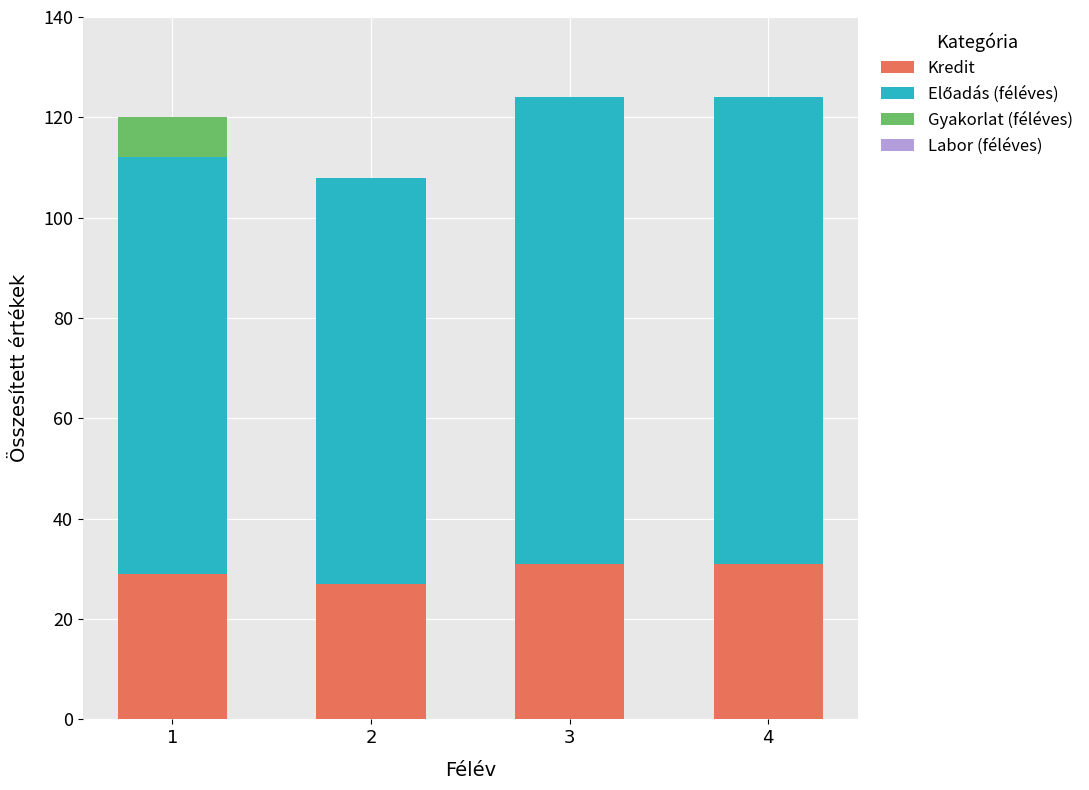

The value of Kredit at 1 is 29. True or false?

True